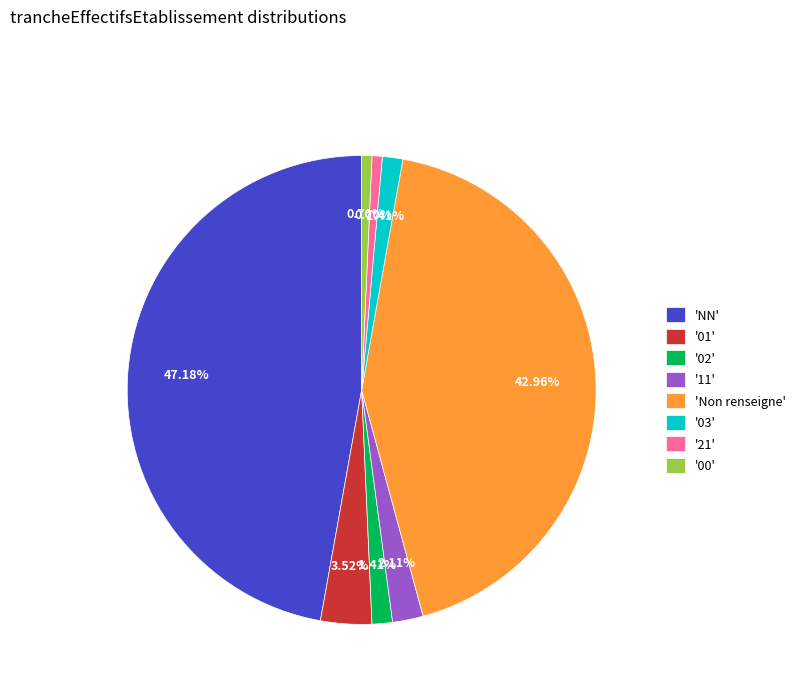

Does any single category account for the majority?

No